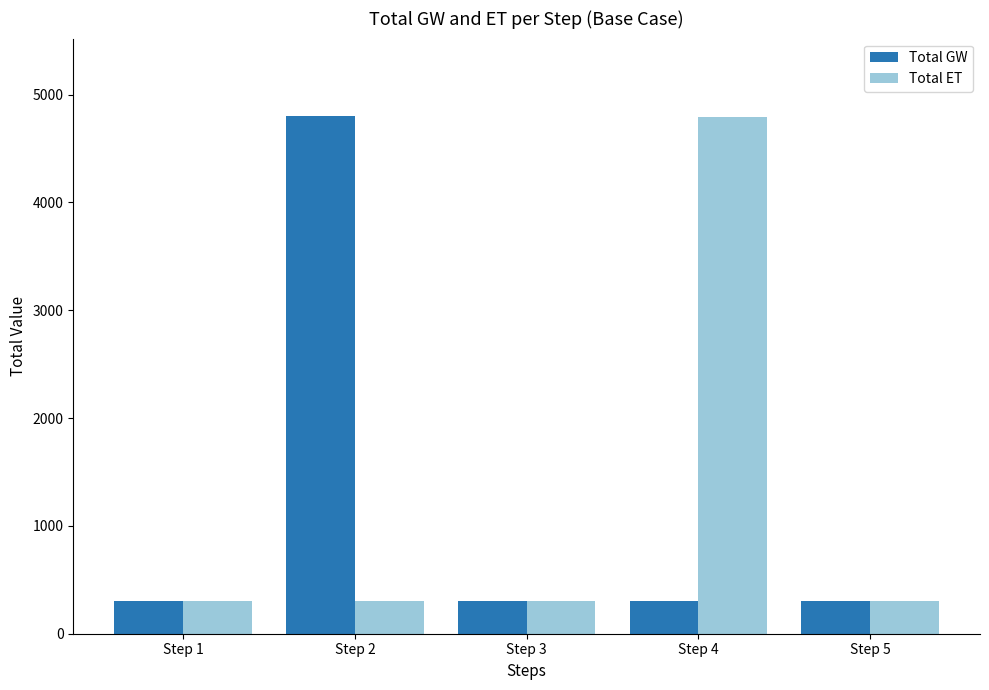

At how many categories does at least one series exceed 1828?

2